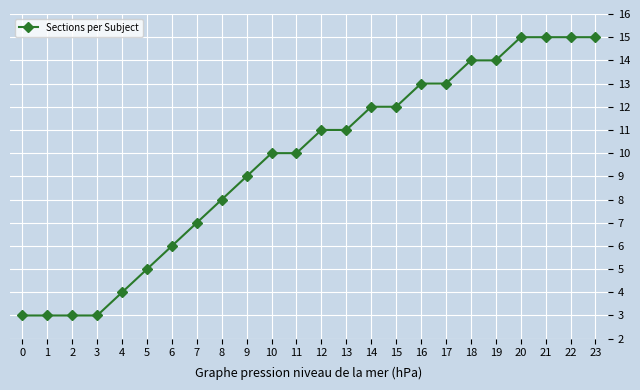

True or false: the data shows 10 at 11.

True